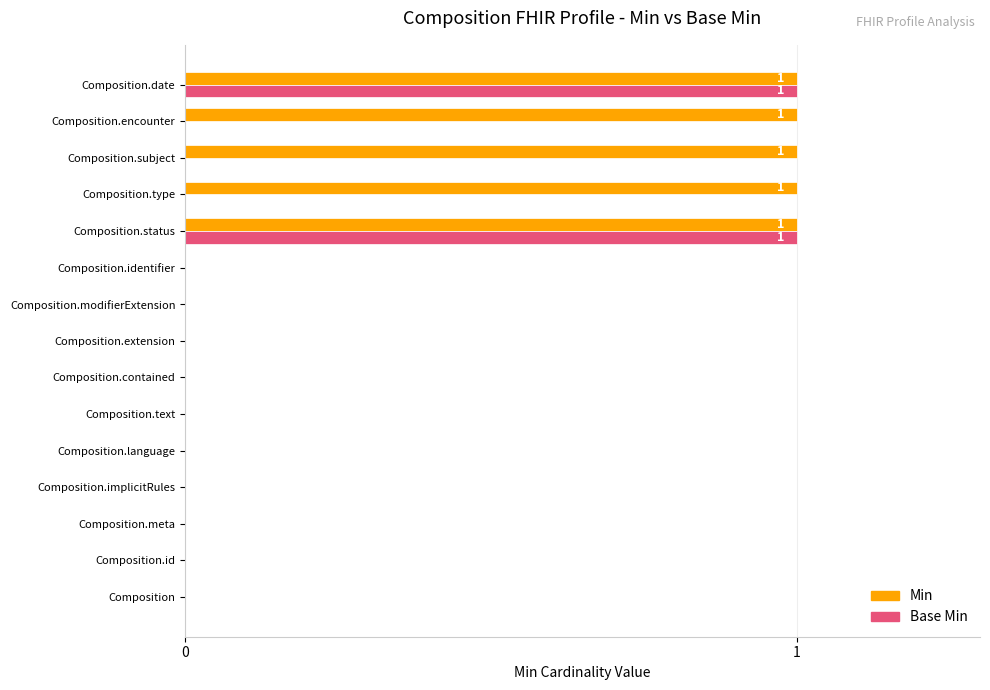

How many Base Min values are between 0 and 1?

15